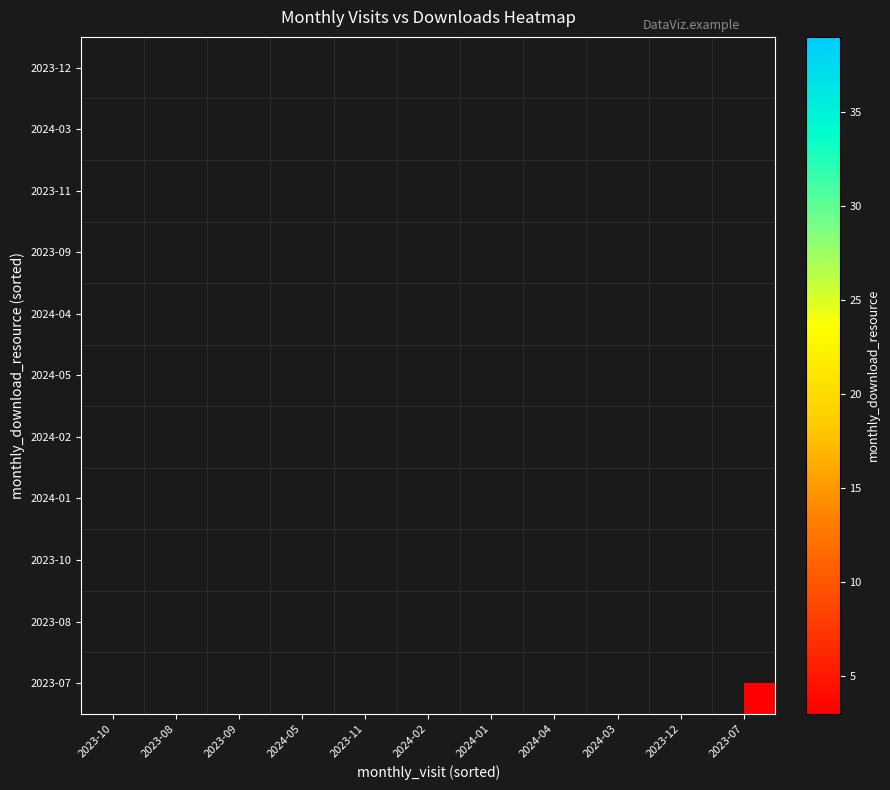

What is the minimum value shown in the chart?

3.0